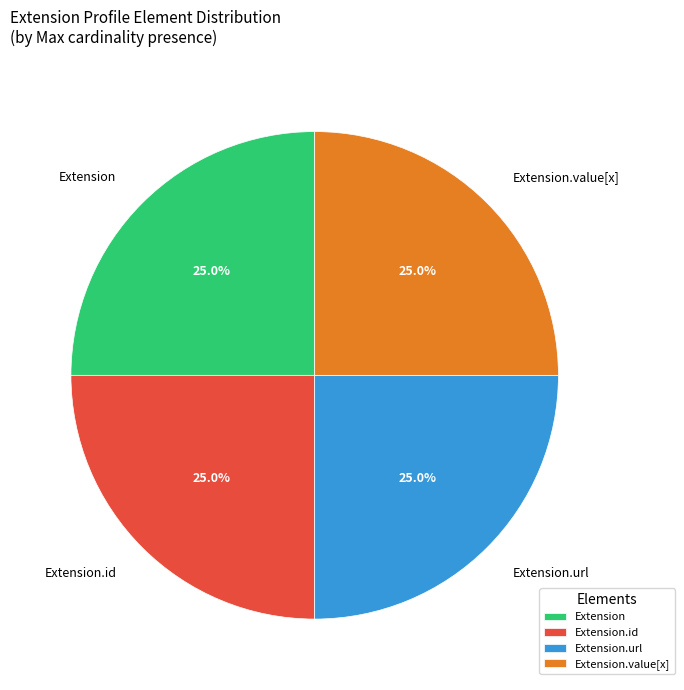

Approximately how many times larger is the value at Extension.value[x] compared to Extension?

1.0